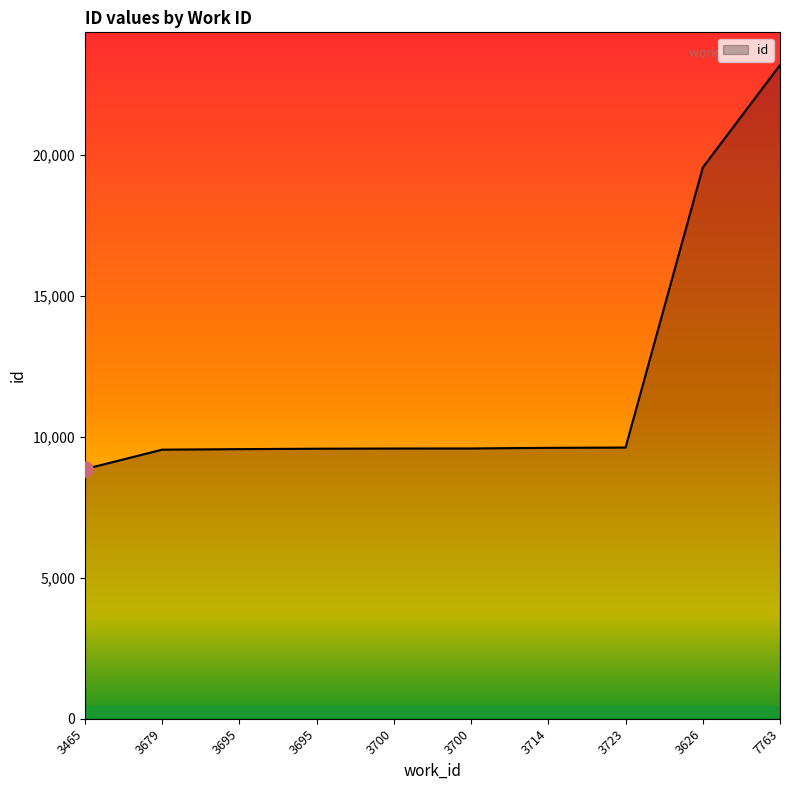

What is the change in value from 3465 to 3679?

+690